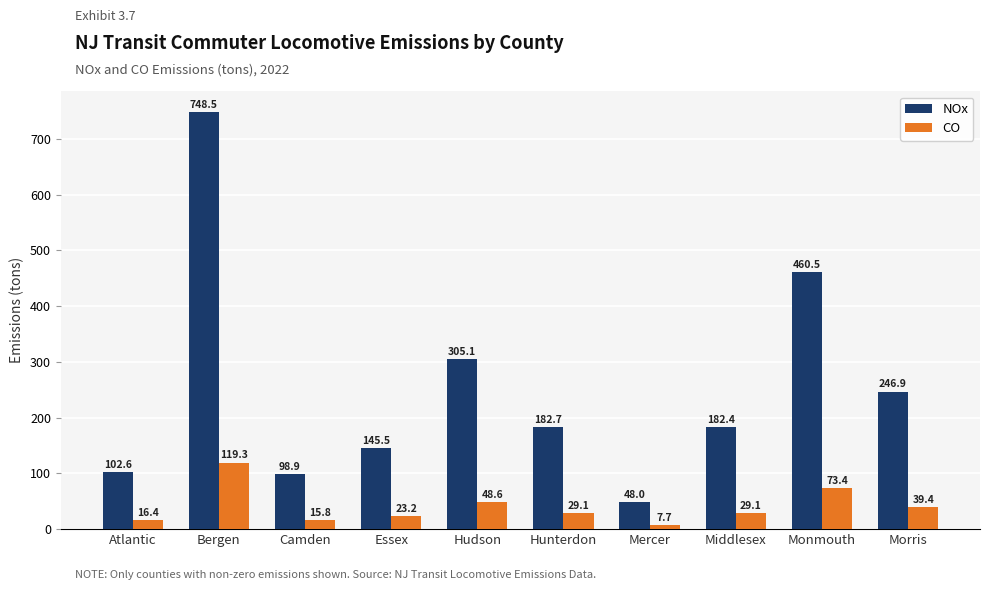

What is the difference between the highest and lowest values at Essex?

122.3